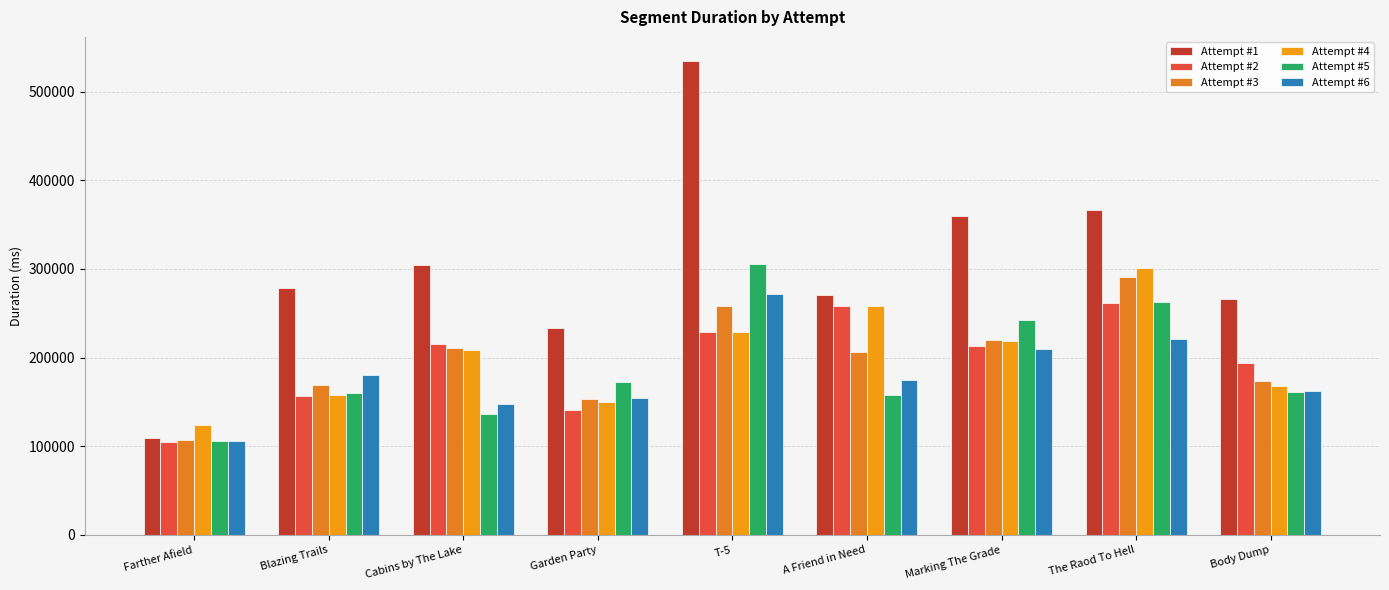

The Attempt #3 series shows 290607 at The Raod To Hell. True or false?

True